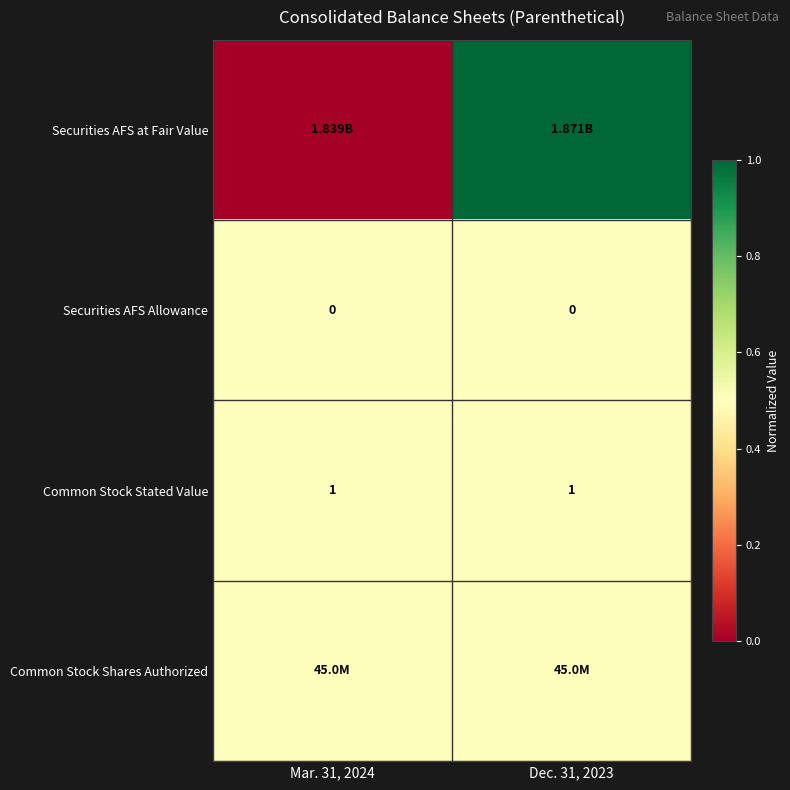

Is the value of Securities AFS Allowance at Mar. 31, 2024 greater than the value of Common Stock Stated Value at Dec. 31, 2023?

No